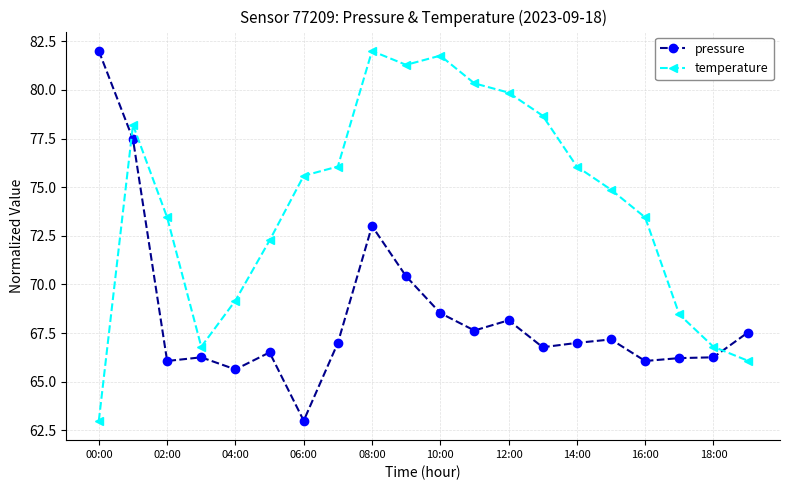

Rank the series by their average value, from lowest to highest.

pressure, temperature